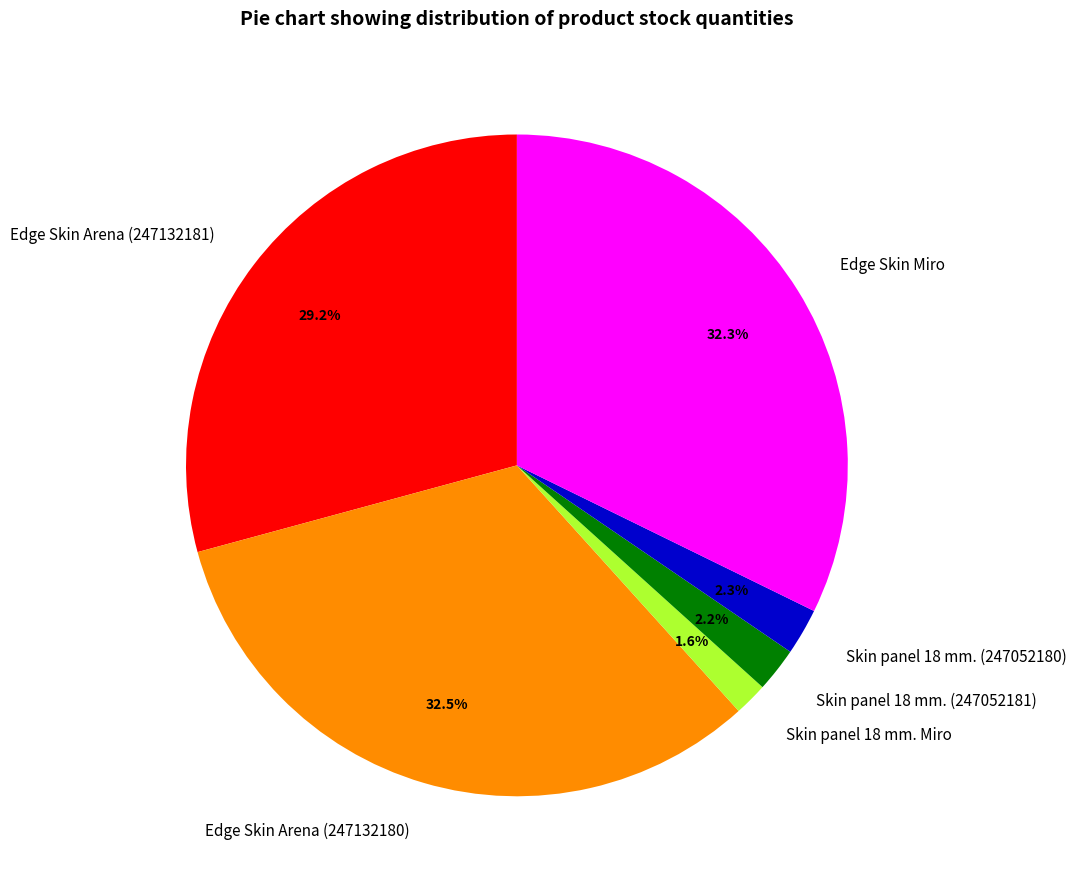

What percentage is the Edge Skin Miro slice, to the nearest percent?

32%